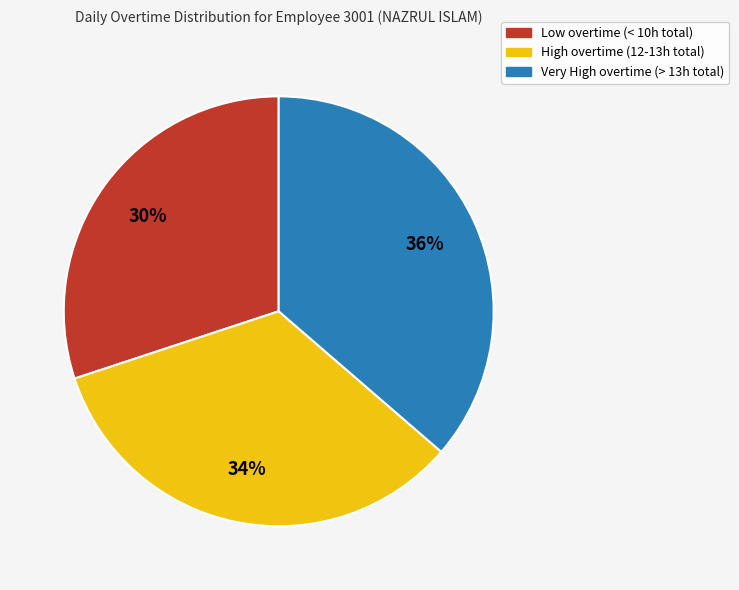

Is there a majority slice in this chart?

No